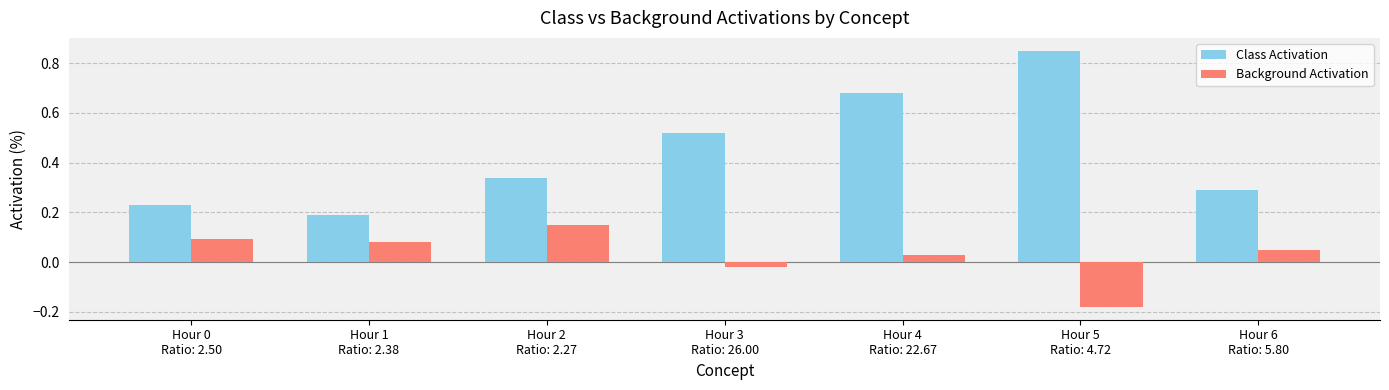

At which label does Class Activation reach its minimum?

Hour 1
Ratio: 2.38